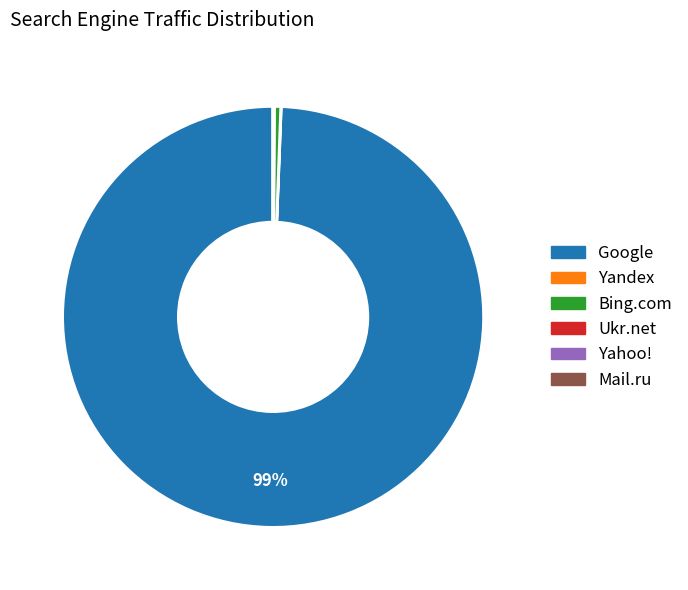

The Google slice represents 99% of the pie. True or false?

True